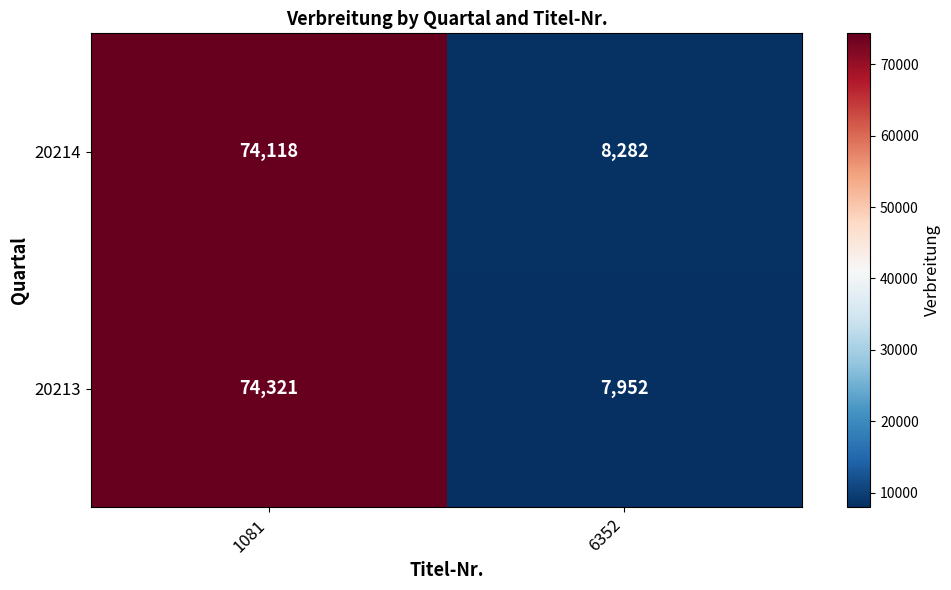

What is the sum of the 20214 values at 6352 and 1081?

82400